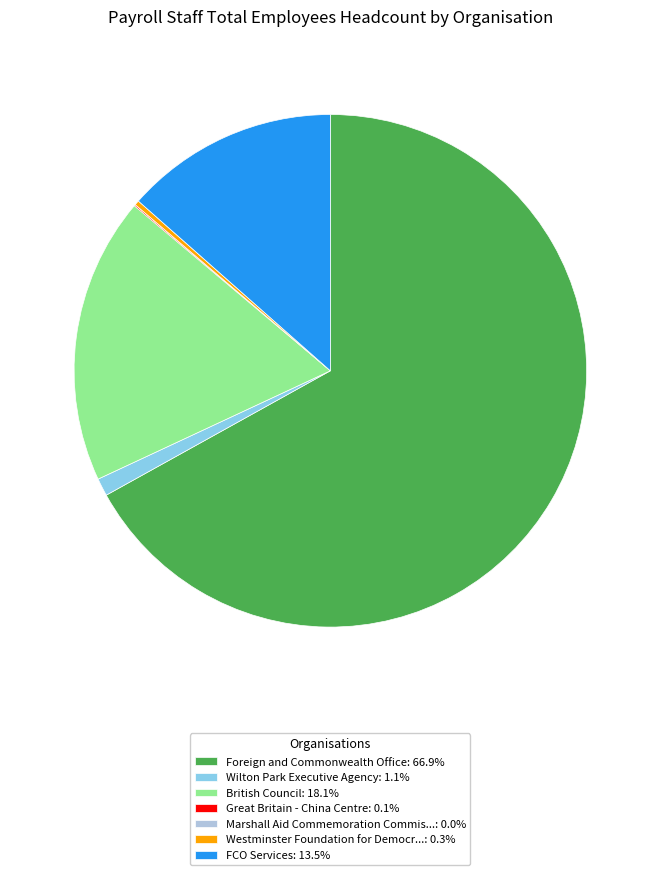

Combined, do British Council: 18.1% and Westminster Foundation for Democr...: 0.3% account for over 50%?

No